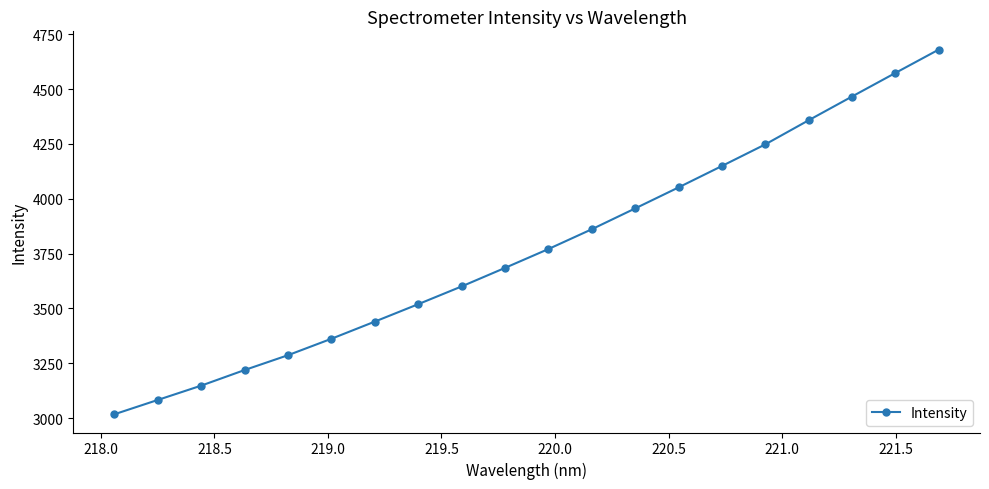

What is the value of the 13th point from the left?

3956.2